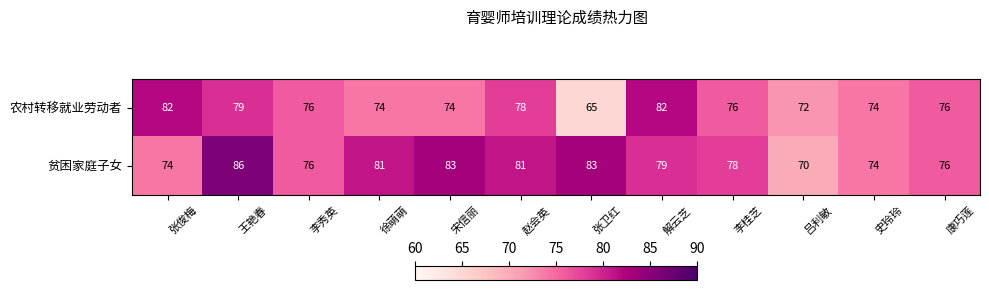

What is the highest value of the 贫困家庭子女 series?

86